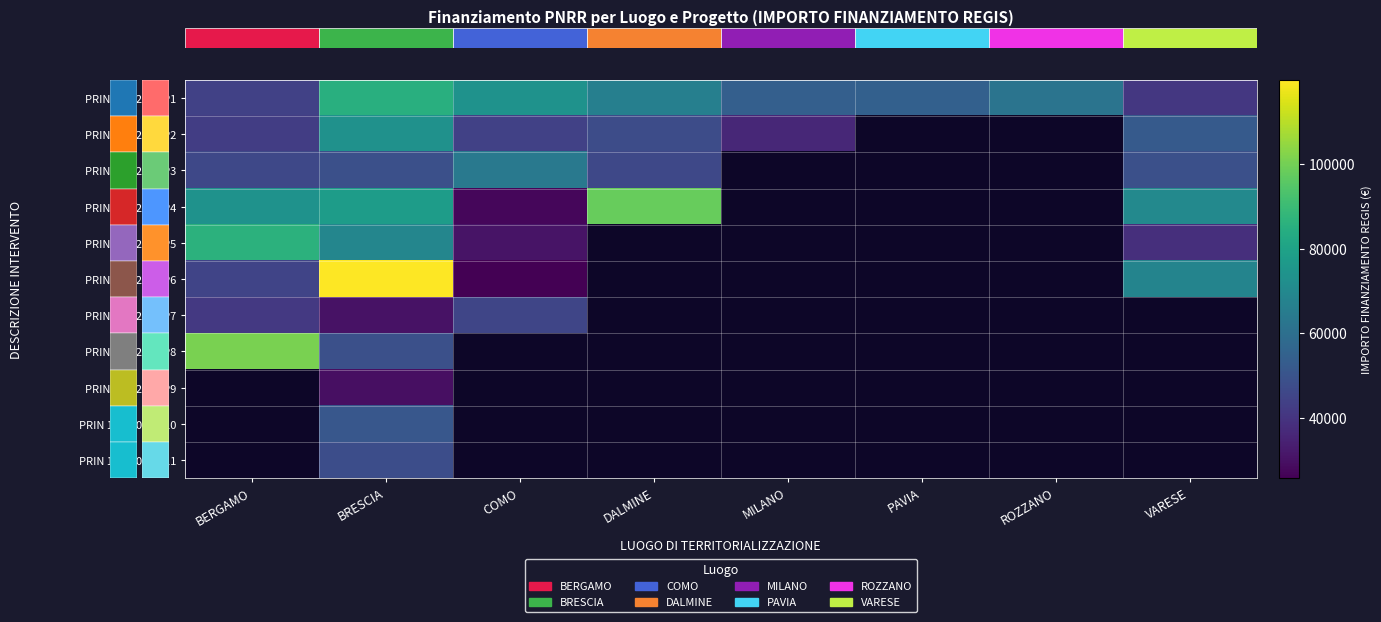

At how many categories does at least one series exceed 72200?

4